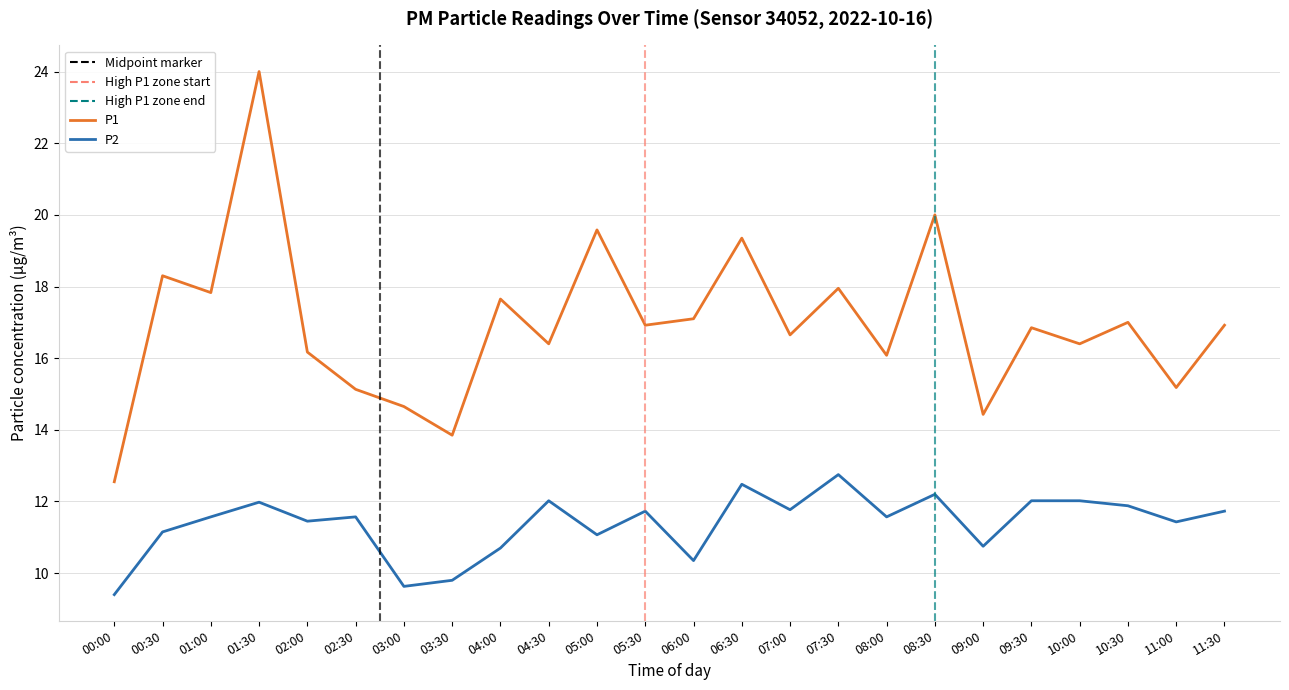

What is the difference between the highest and lowest values at 10:30?

5.1